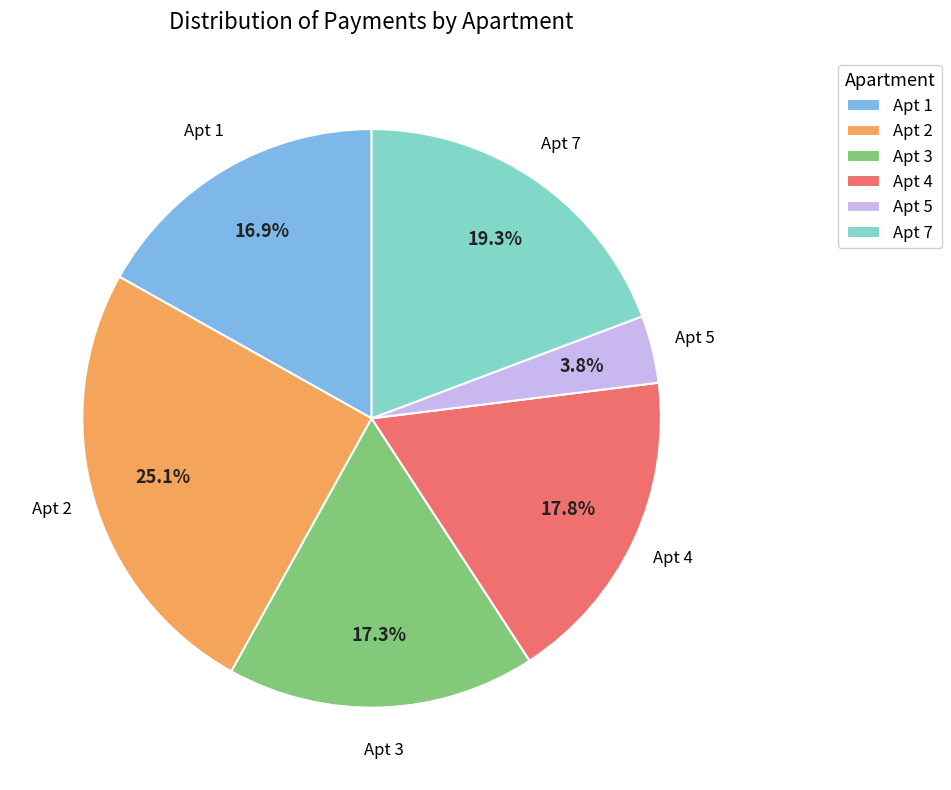

How many slices are in this pie chart?

6